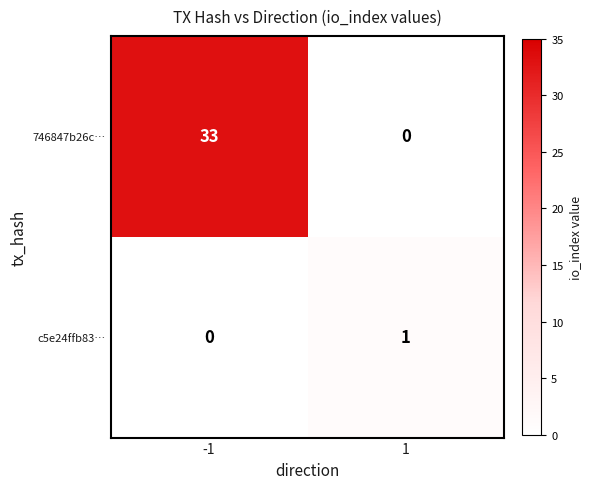

Reading left to right, what are all the values shown in this chart?

746847b26c…: -1=33	1=0
c5e24ffb83…: -1=0	1=1